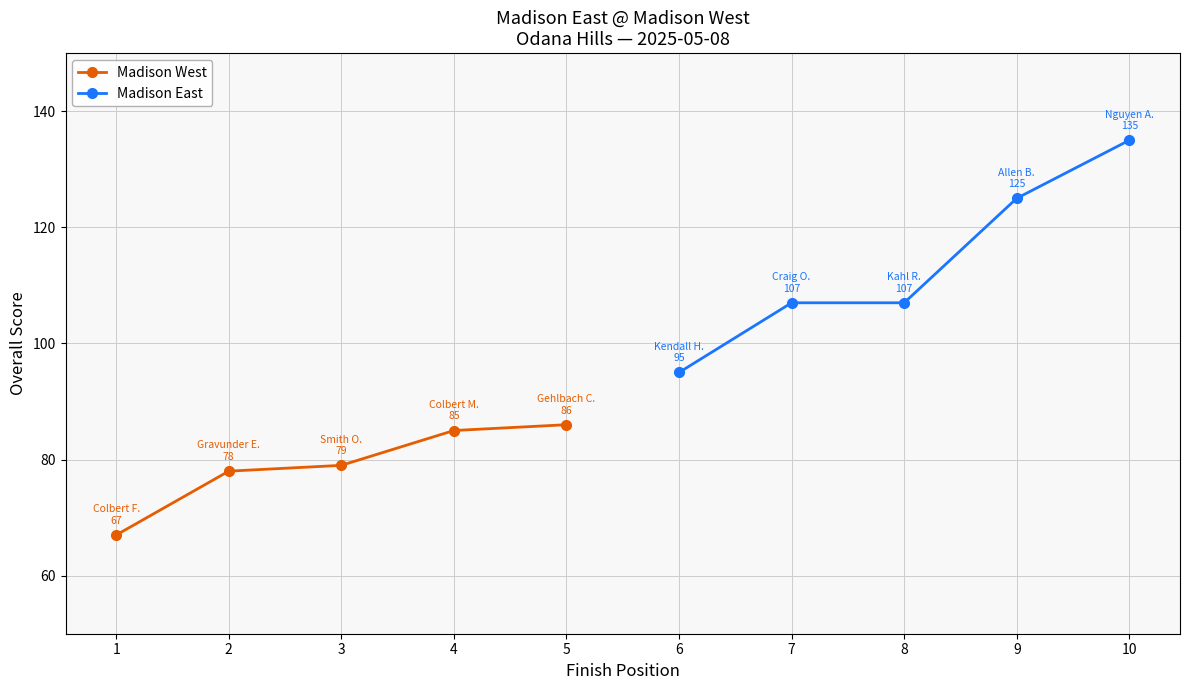

Count the number of data series in this chart.

2